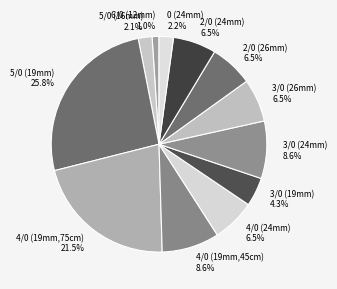

The 6/0 (12mm) slice represents 11% of the pie. True or false?

False